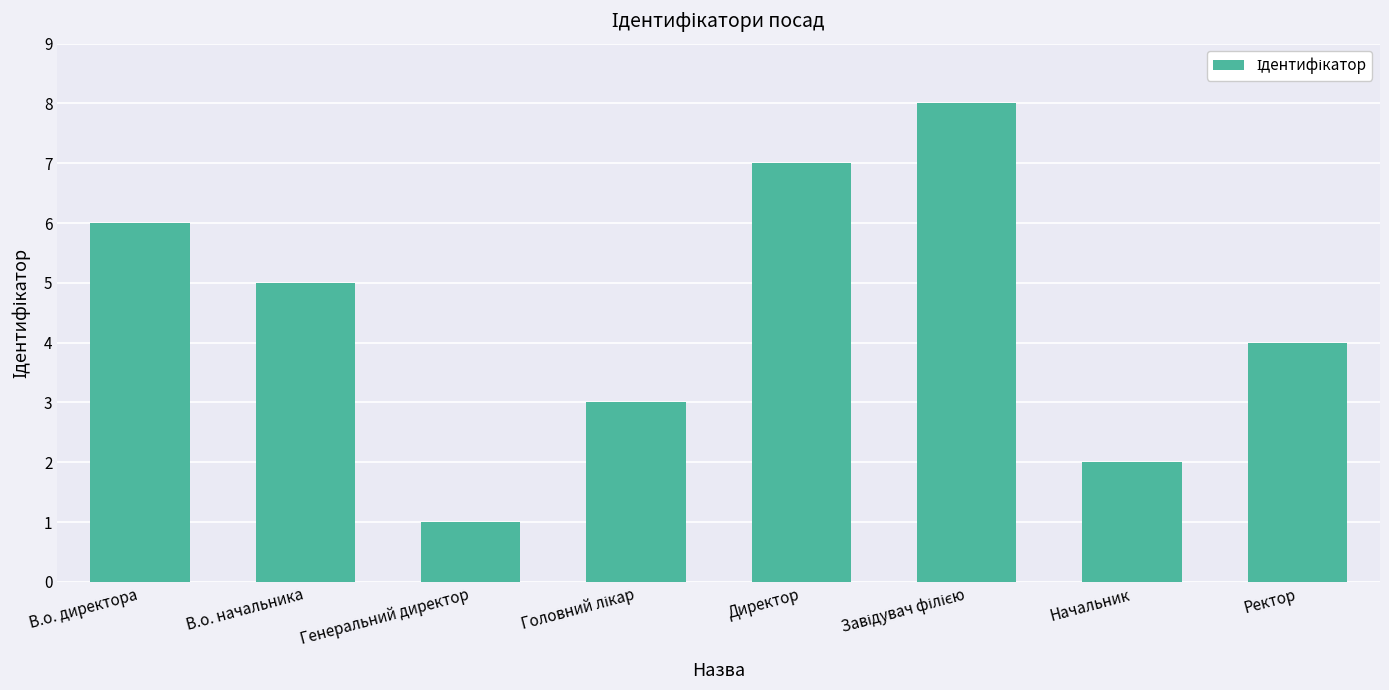

The value at В.о. директора is 3. True or false?

False